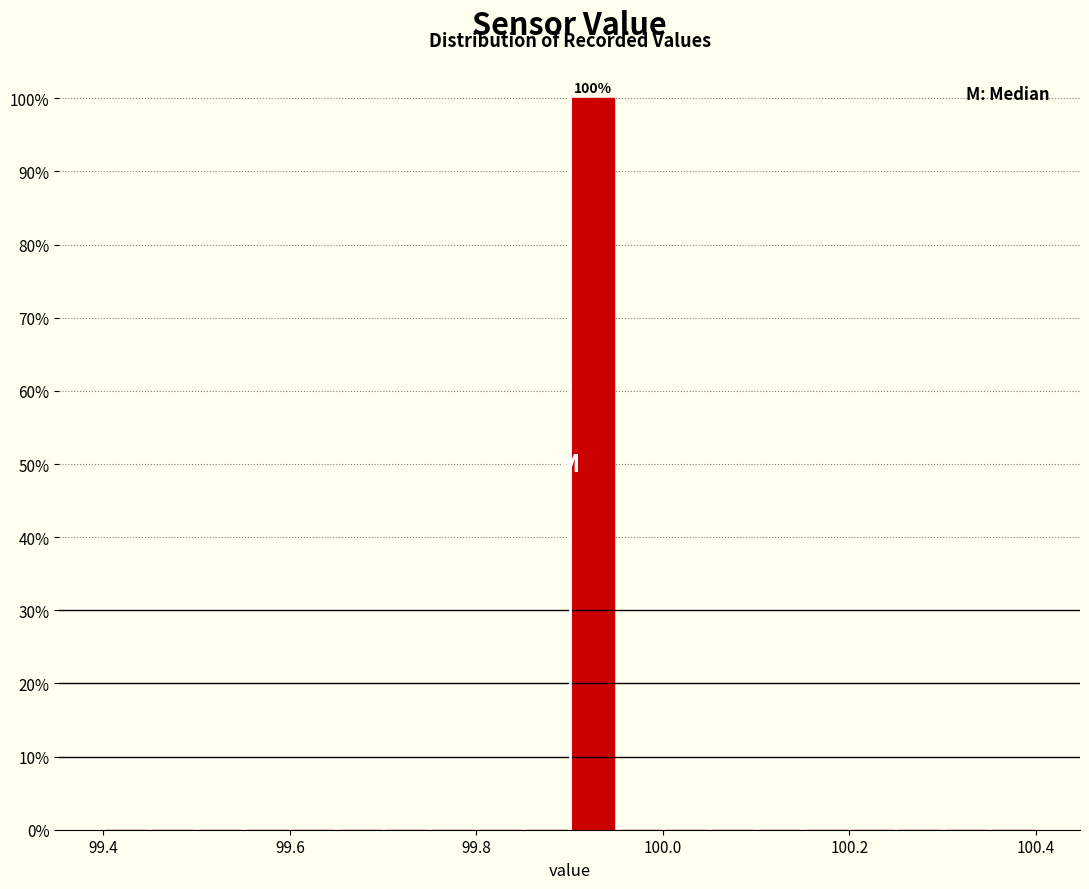

Around what value on the x-axis is the tallest bar? Give the approximate position of its centre, as read against the axis.

99.92